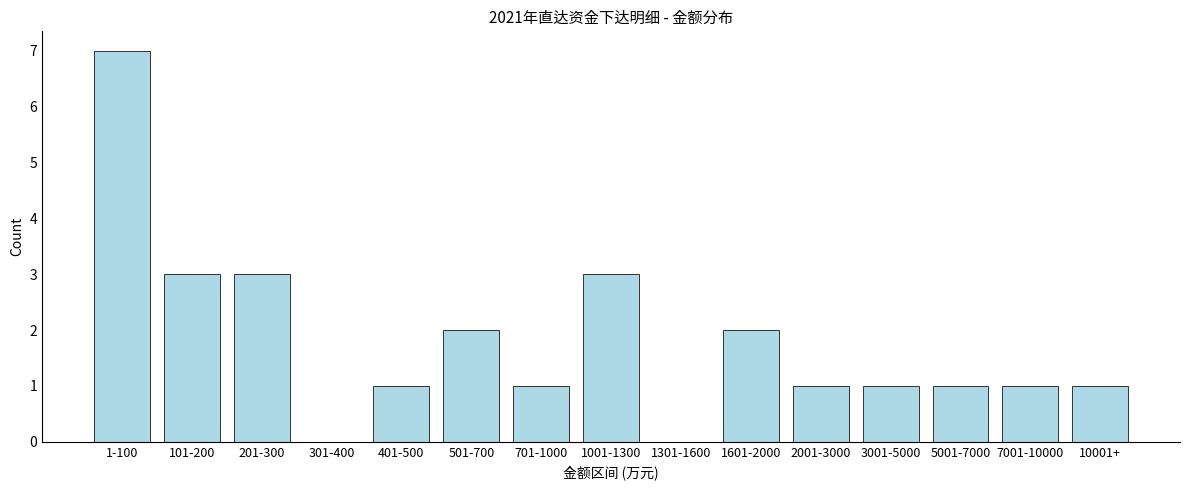

Reading right to left, transcribe all the data shown in this chart.

10001+=1	7001-10000=1	5001-7000=1	3001-5000=1	2001-3000=1	1601-2000=2	1301-1600=0	1001-1300=3	701-1000=1	501-700=2	401-500=1	301-400=0	201-300=3	101-200=3	1-100=7